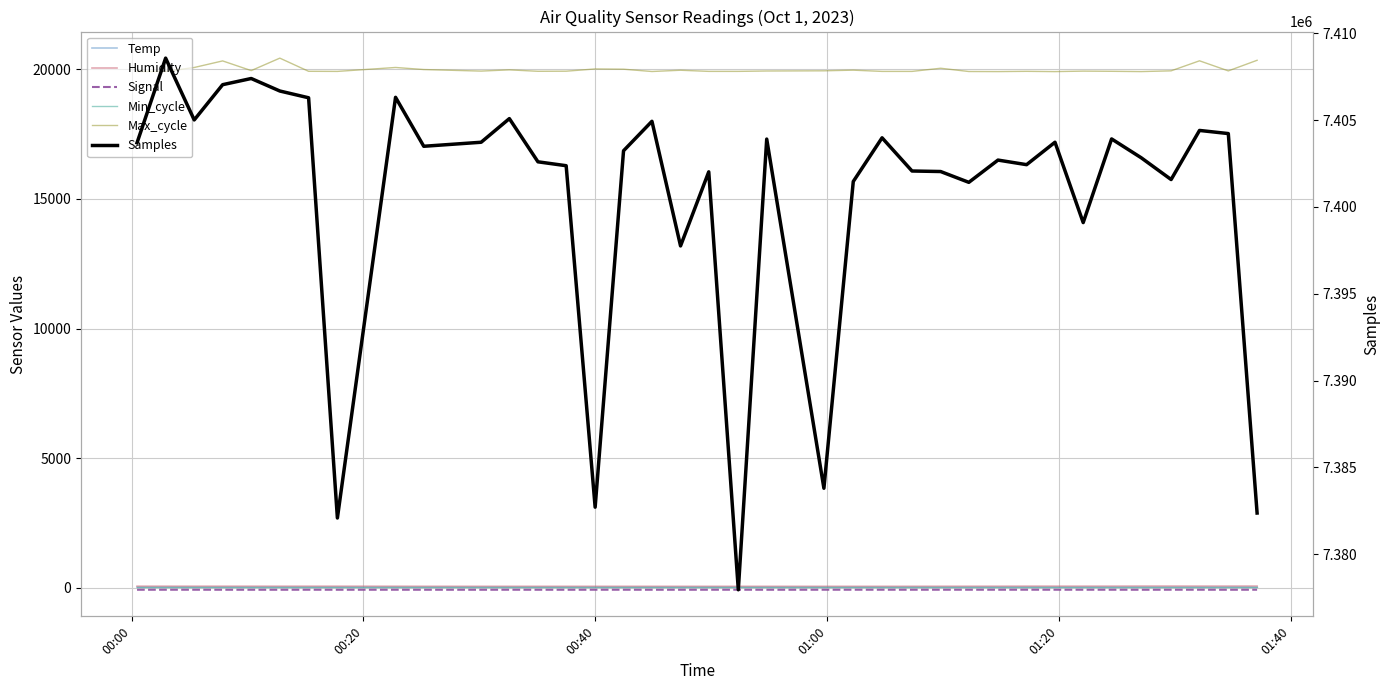

What is the minimum value for Humidity?

58.7